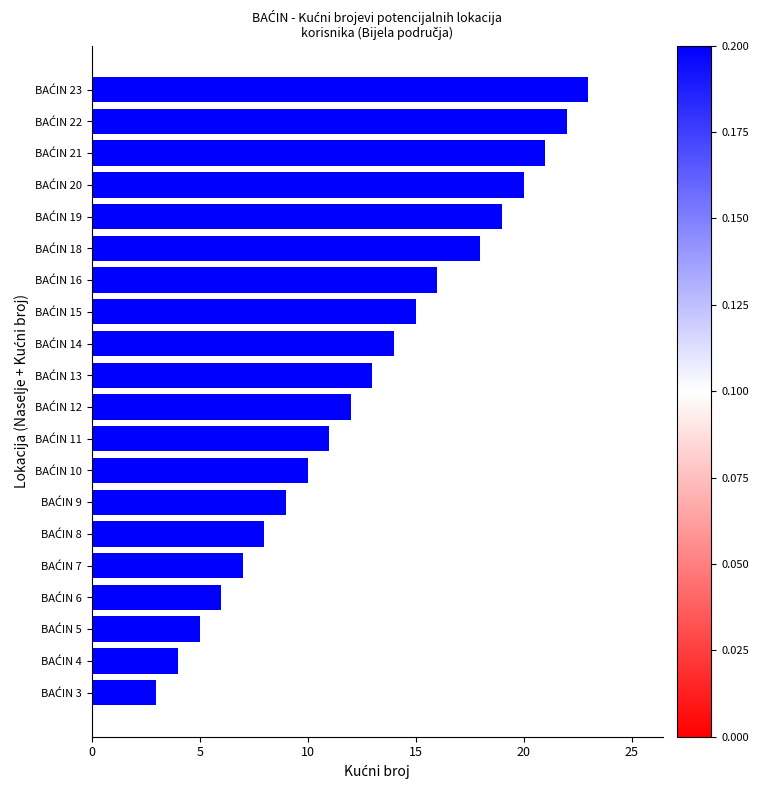

What is the greatest value displayed?

23